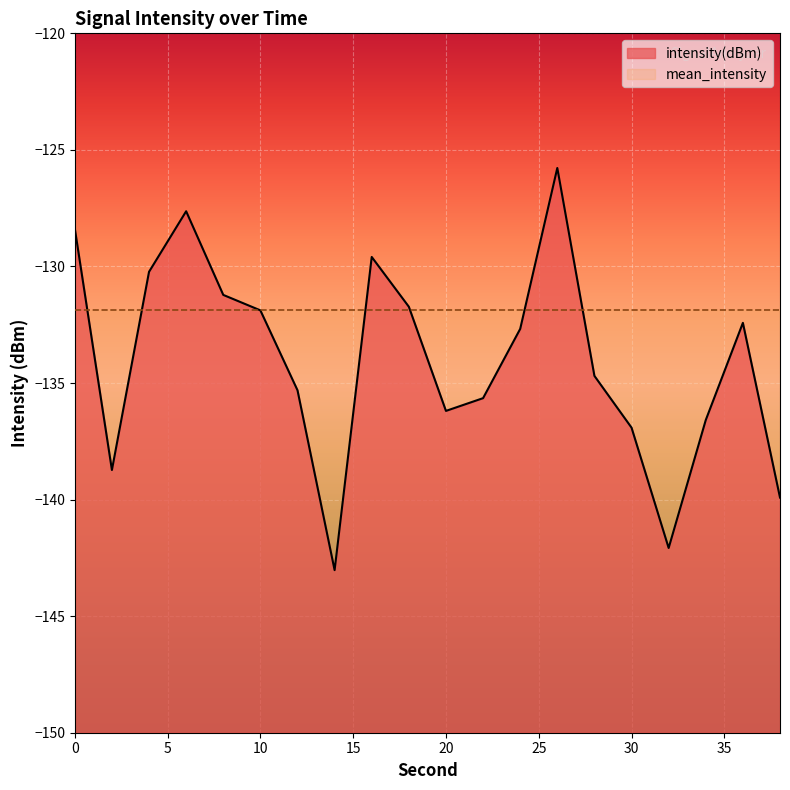

Rank the categories by value from lowest to highest.

14, 32, 38, 2, 30, 34, 20, 22, 12, 28, 24, 36, 10, 18, 8, 4, 16, 0, 6, 26